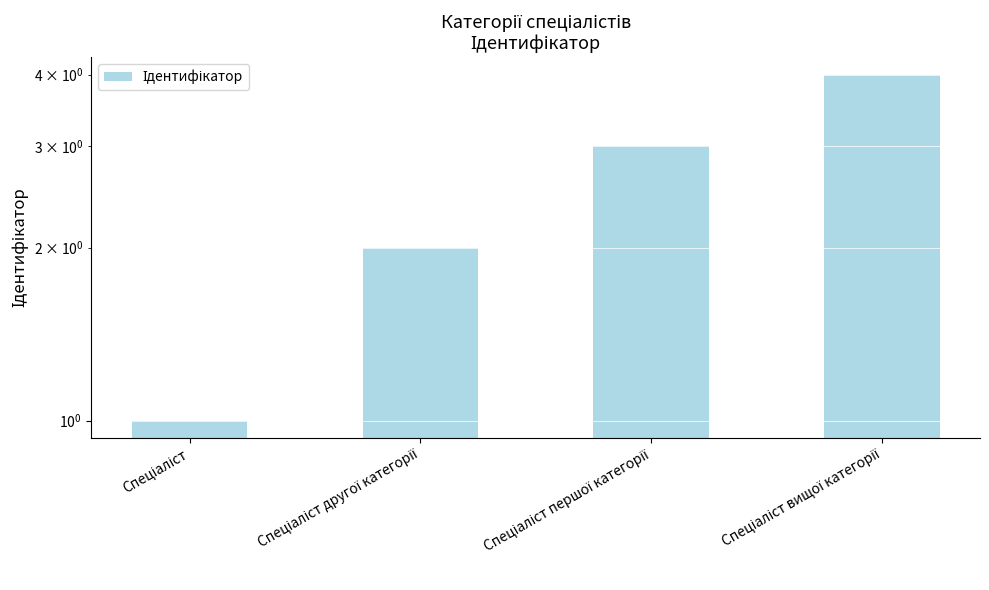

Are the bars grouped side by side (vs. stacked)?

No